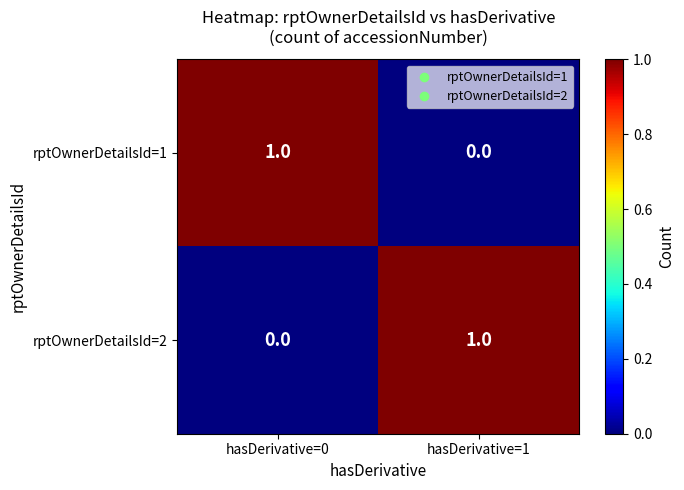

At which label does rptOwnerDetailsId=1 reach its peak?

hasDerivative=0